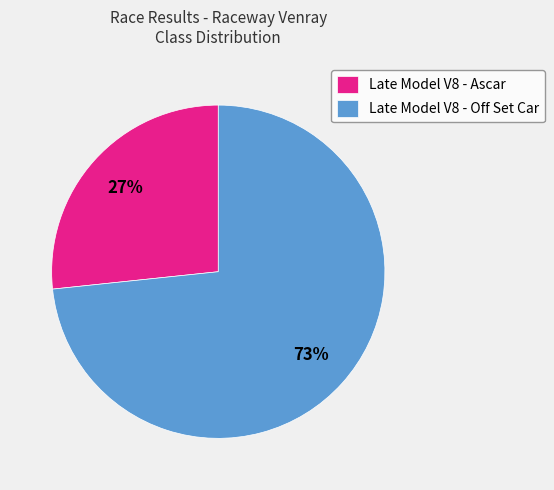

To the nearest percent, what is the average slice percentage?

50%